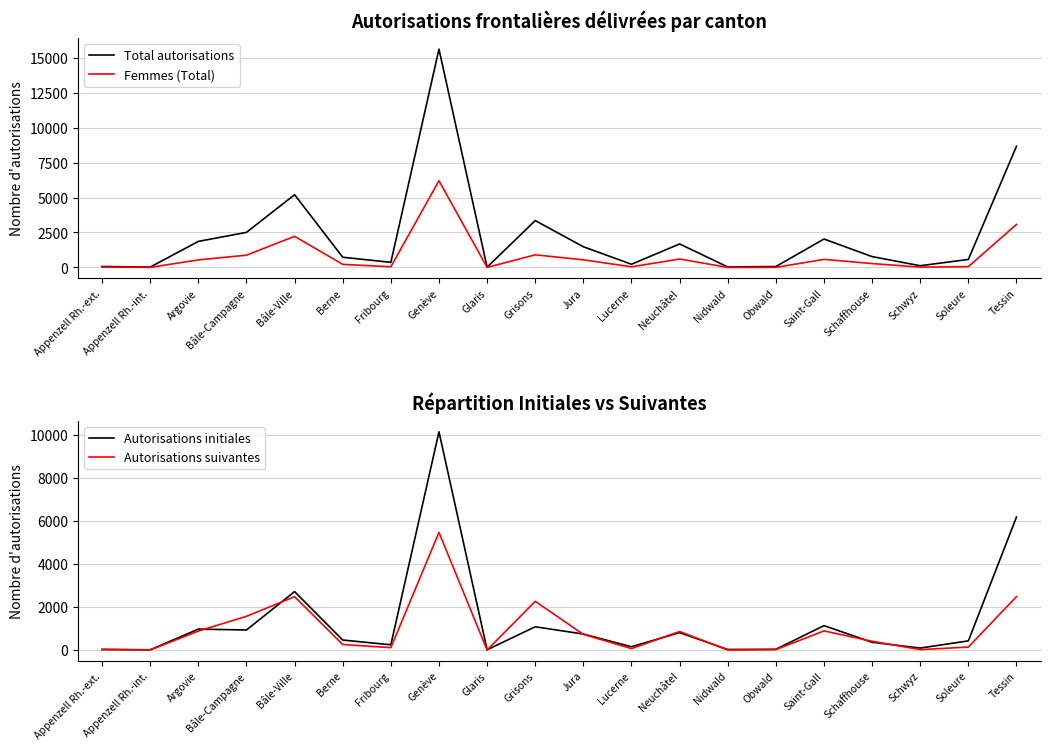

Where does the Total autorisations series first go above 776?

Argovie